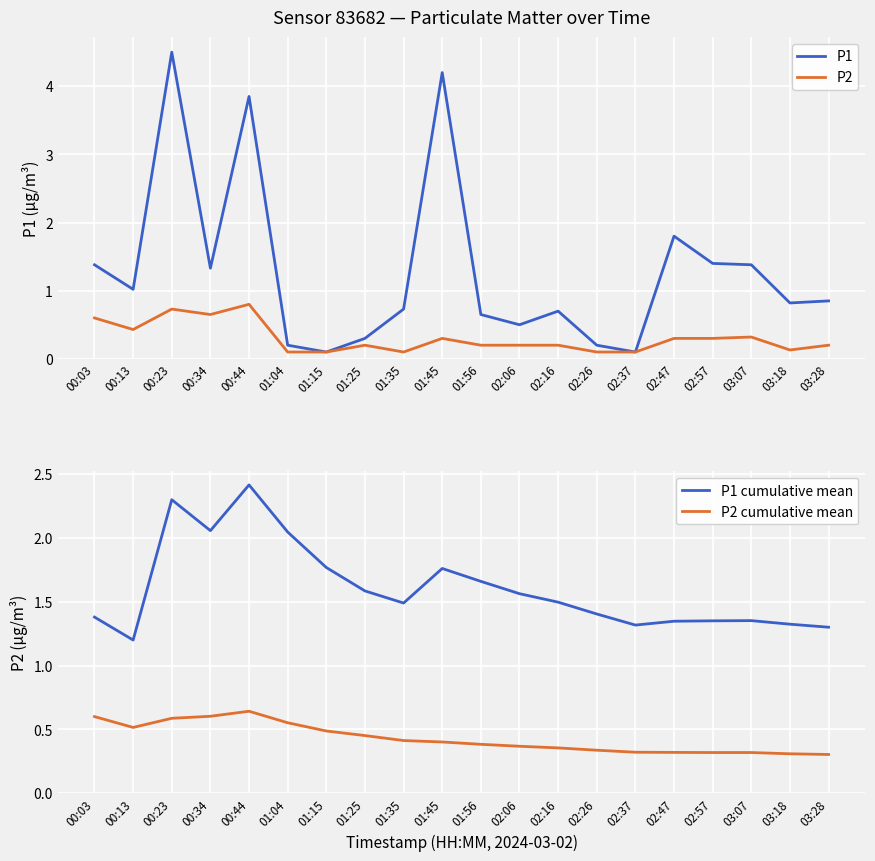

List the series in order of their peak value, highest first.

P1, P1 cumulative mean, P2, P2 cumulative mean